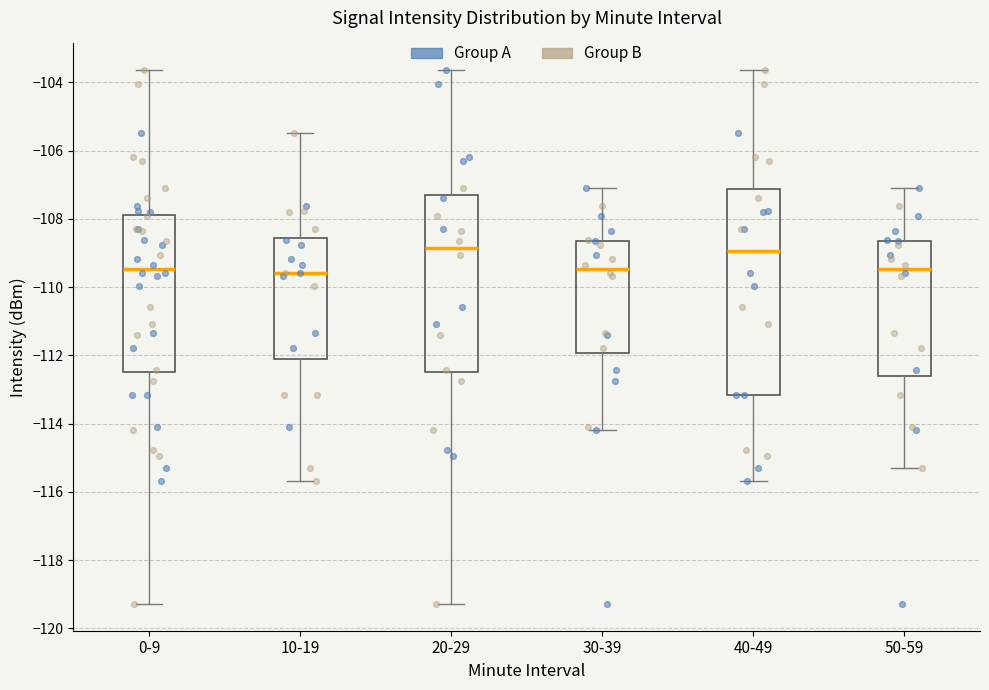

Reading left to right, transcribe this box plot: for each box, give where its median line is, the range the box spans, and where its two whiskers end, as read against the y-axis. The values are not printed on the chart, so give them approximately, as read against the axis.

0-9: median -109.4, box -112.4 to -107.8, whiskers -119.2 to -103.6
10-19: median -109.6, box -112.2 to -108.6, whiskers -115.6 to -105.4
20-29: median -108.8, box -112.4 to -107.4, whiskers -119.2 to -103.6
30-39: median -109.4, box -112.0 to -108.6, whiskers -114.2 to -107.2
40-49: median -109.0, box -113.2 to -107.2, whiskers -115.6 to -103.6
50-59: median -109.4, box -112.6 to -108.6, whiskers -115.2 to -107.2